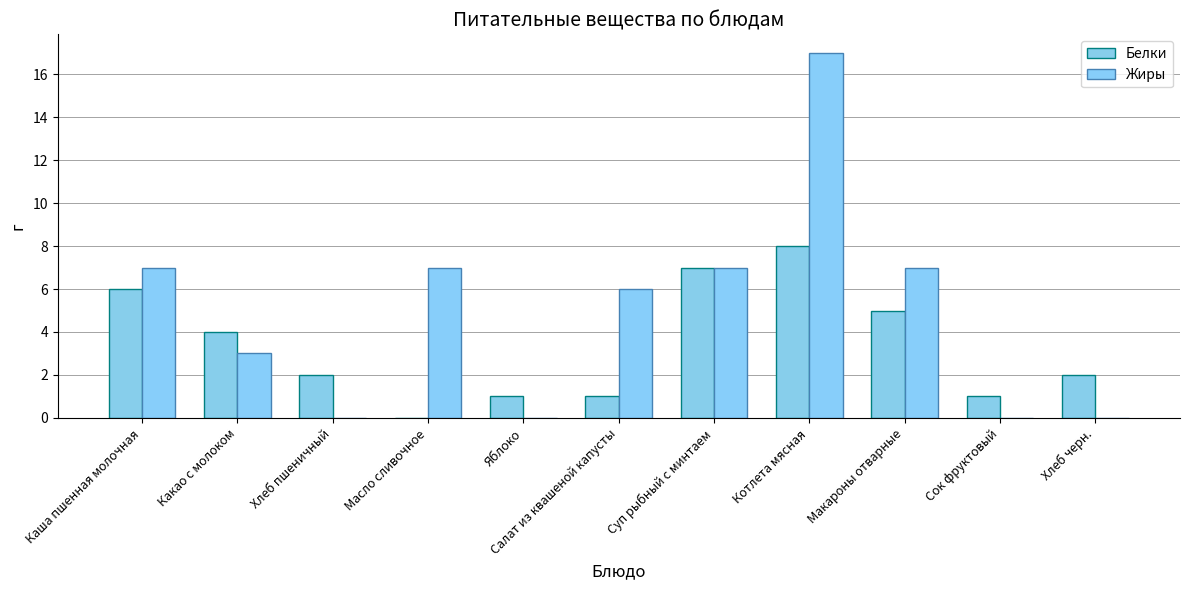

At how many categories does at least one series exceed 2?

7